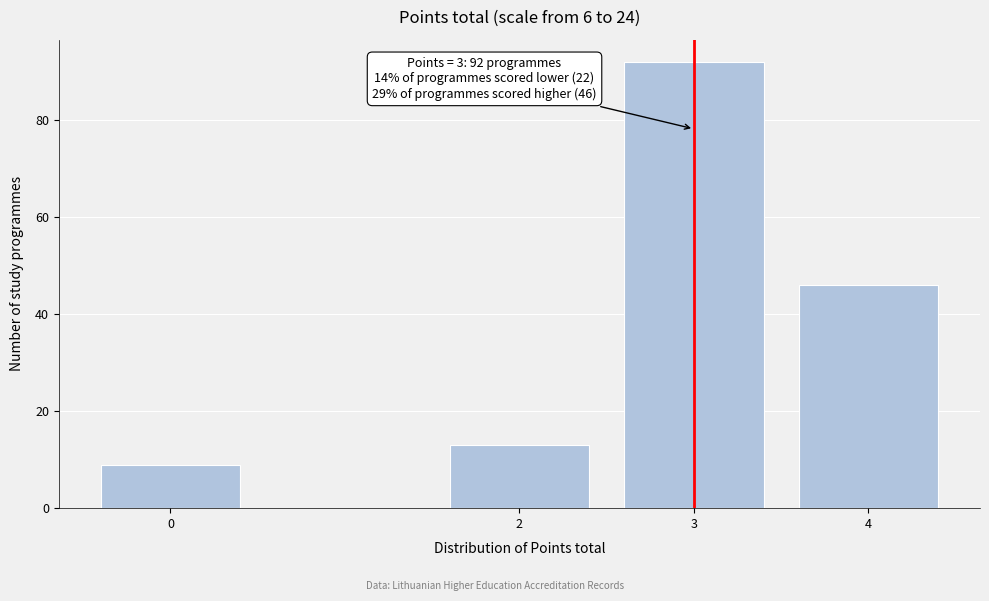

Reading left to right, what are all the values shown in this chart?

0=9	2=13	3=92	4=46